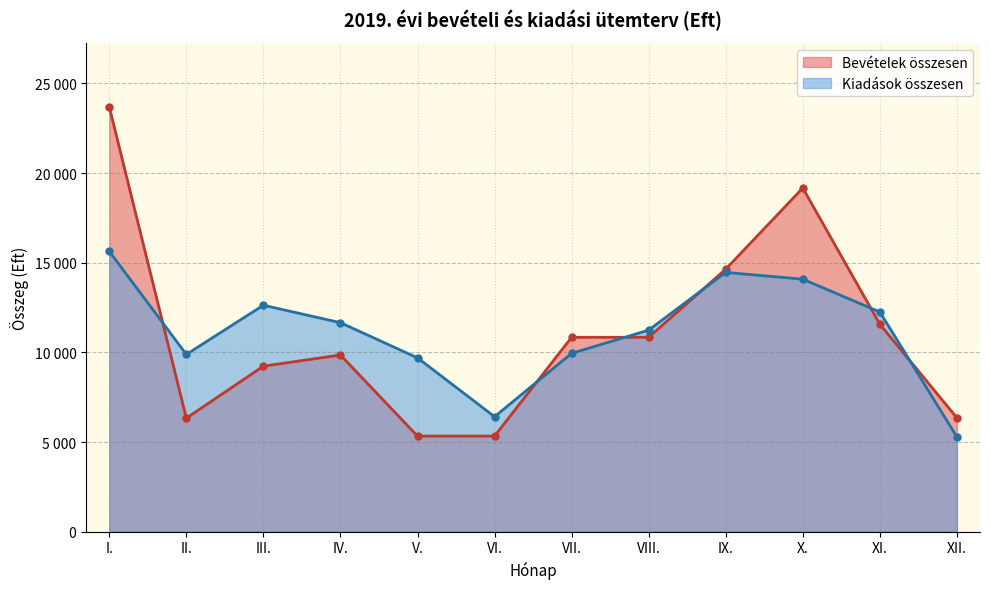

What is the difference between the Kiadások összesen values at IX. and II.?

4576